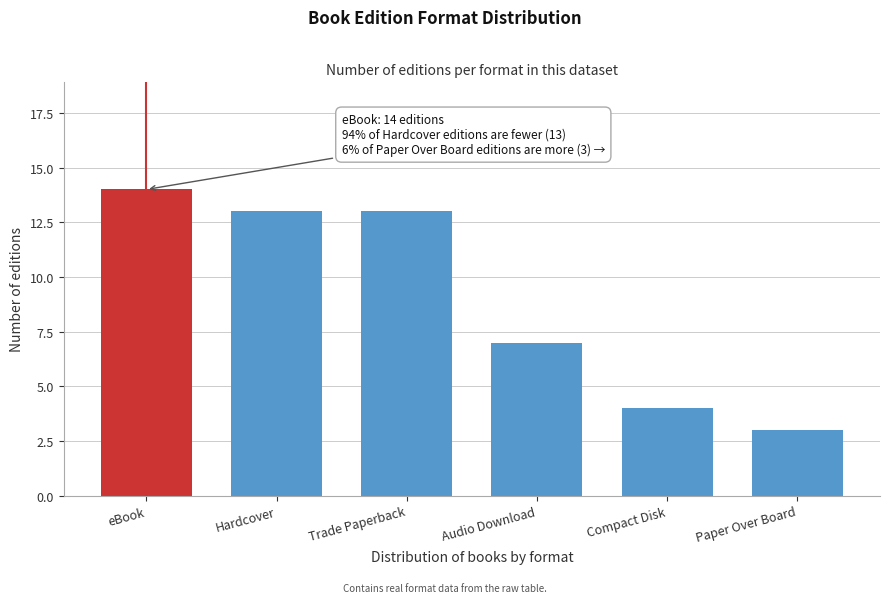

Reading left to right, extract all data points from this chart.

eBook=14	Hardcover=13	Trade Paperback=13	Audio Download=7	Compact Disk=4	Paper Over Board=3